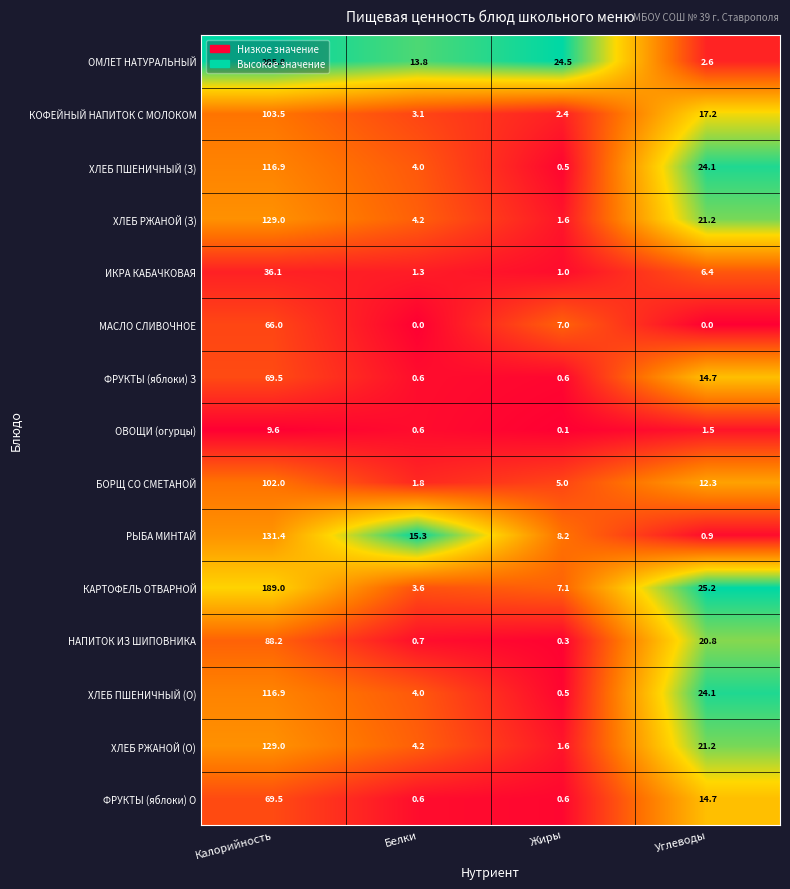

List the labels in order of КАРТОФЕЛЬ ОТВАРНОЙ value, smallest first.

Белки, Жиры, Углеводы, Калорийность